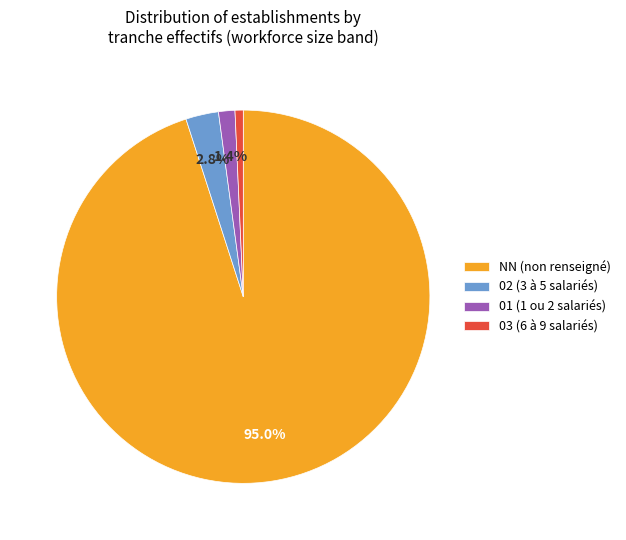

Which category has the biggest portion of the pie?

NN